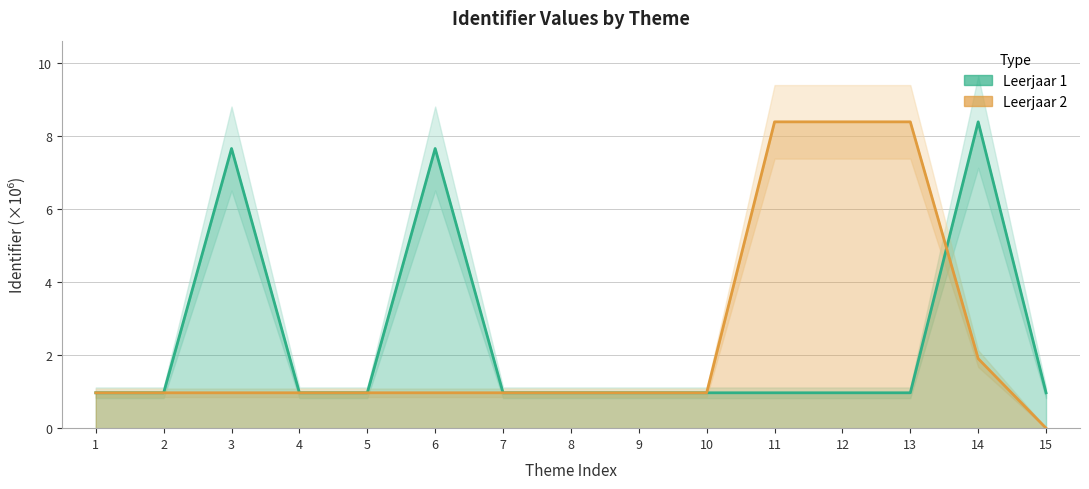

Reading left to right, transcribe all the data shown in this chart.

Leerjaar 1: 1.0	1.0	7.7	1.0	1.0	7.7	1.0	1.0	1.0	1.0	1.0	1.0	1.0	8.4	1.0
Leerjaar 2: 1.0	1.0	1.0	1.0	1.0	1.0	1.0	1.0	1.0	1.0	8.4	8.4	8.4	1.9	0.0